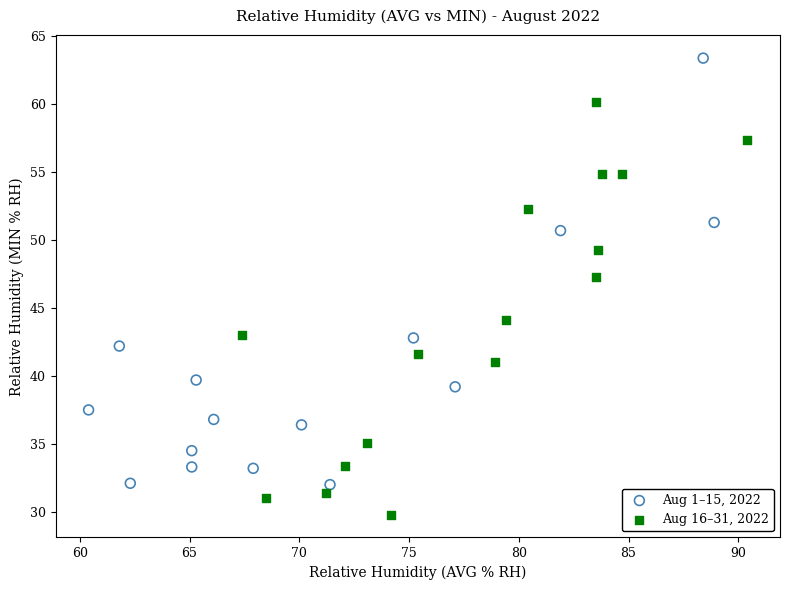

Which series reaches the minimum Y coordinate?

Aug 16–31, 2022